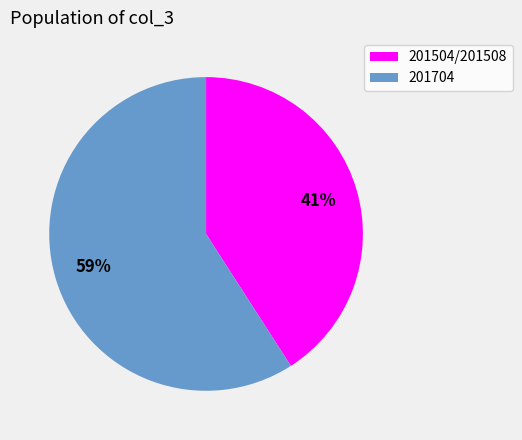

Does any single category account for the majority?

Yes